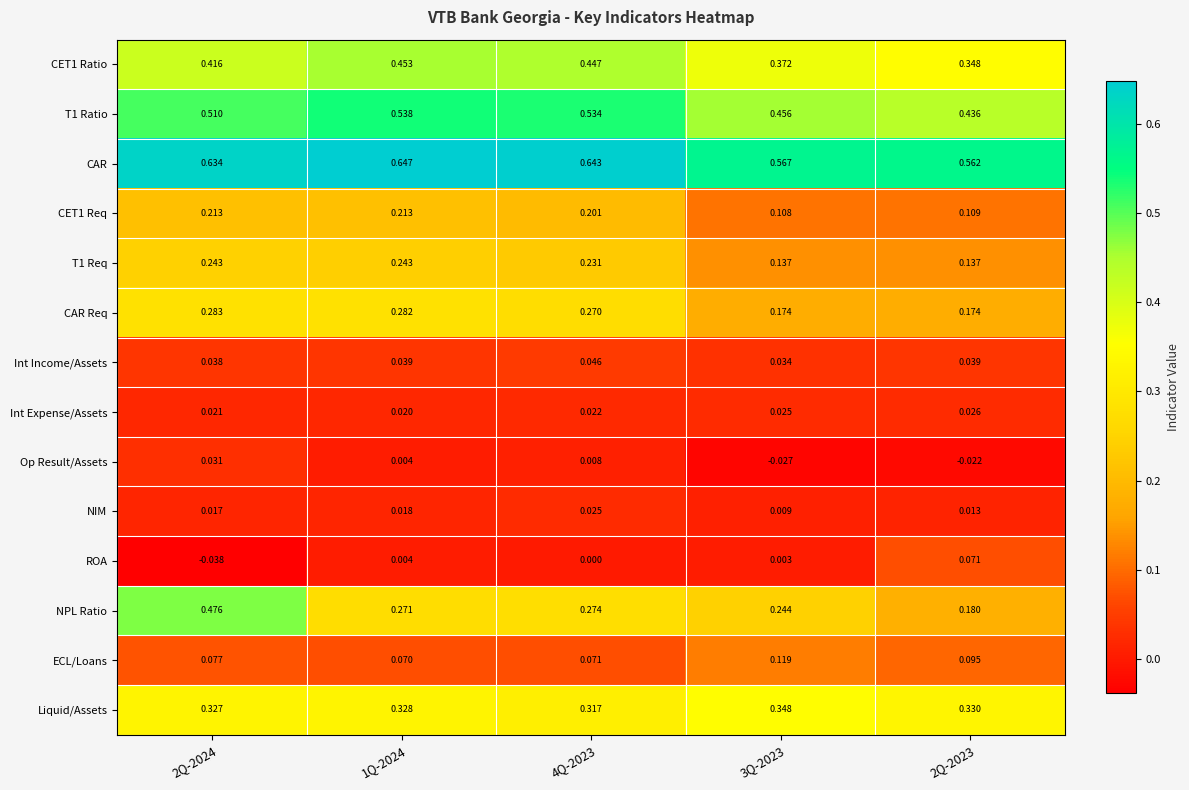

Which series has the largest range (max minus min)?

NPL Ratio